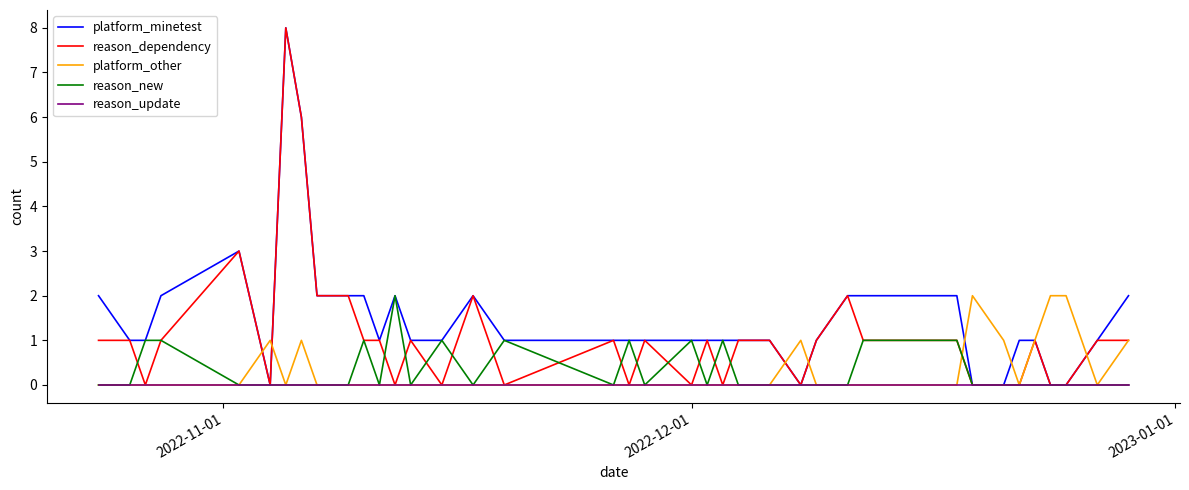

Which series has the largest total across all categories?

platform_minetest